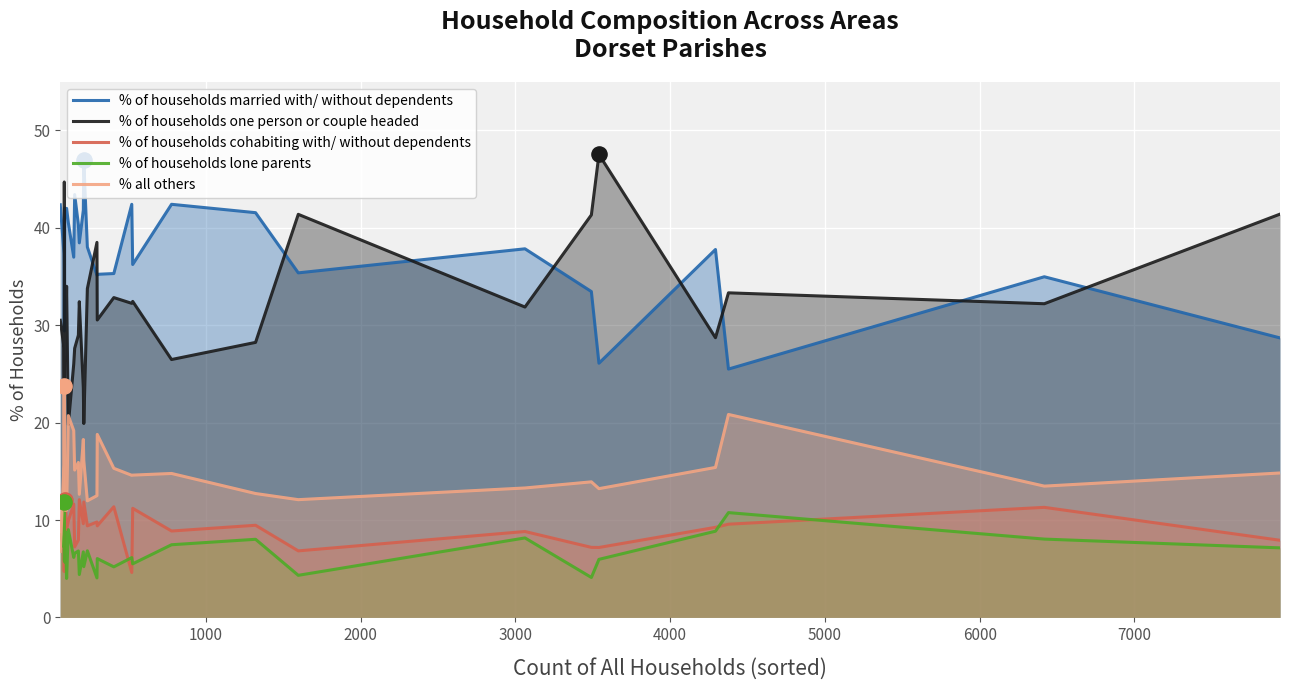

Which series has the largest total across all categories?

% of households married with/ without dependents